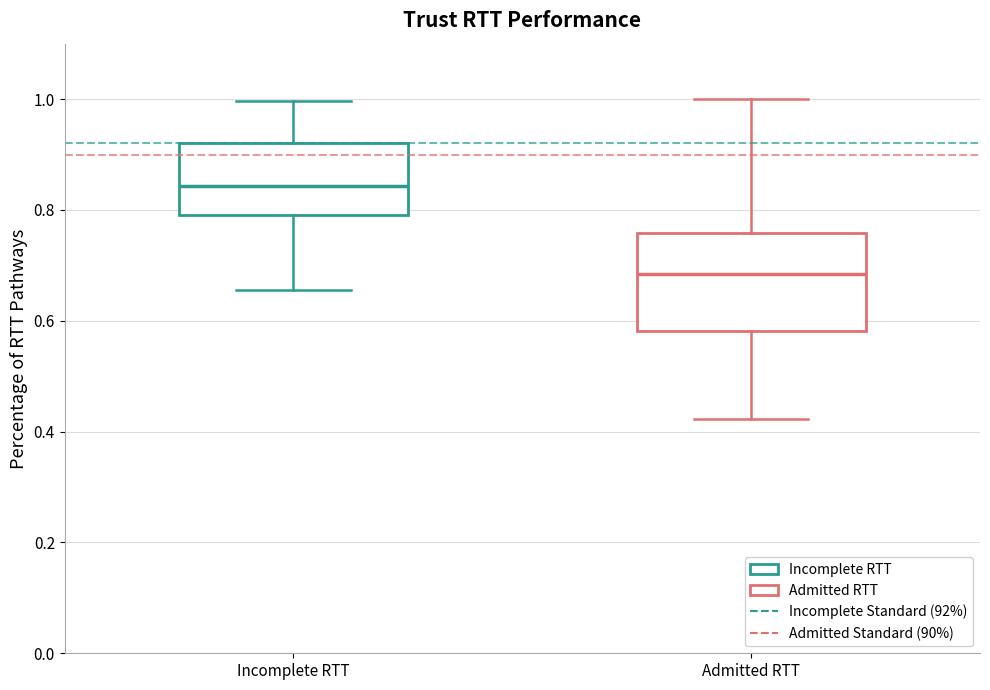

Reading left to right, read every box against the y-axis: the position of its median line, the range the box covers, and the ends of its whiskers. The values are not printed on the chart, so give them approximately, as read against the axis.

Incomplete RTT: median 0.84, box 0.80 to 0.92, whiskers 0.66 to 1.00
Admitted RTT: median 0.68, box 0.58 to 0.76, whiskers 0.42 to 1.00